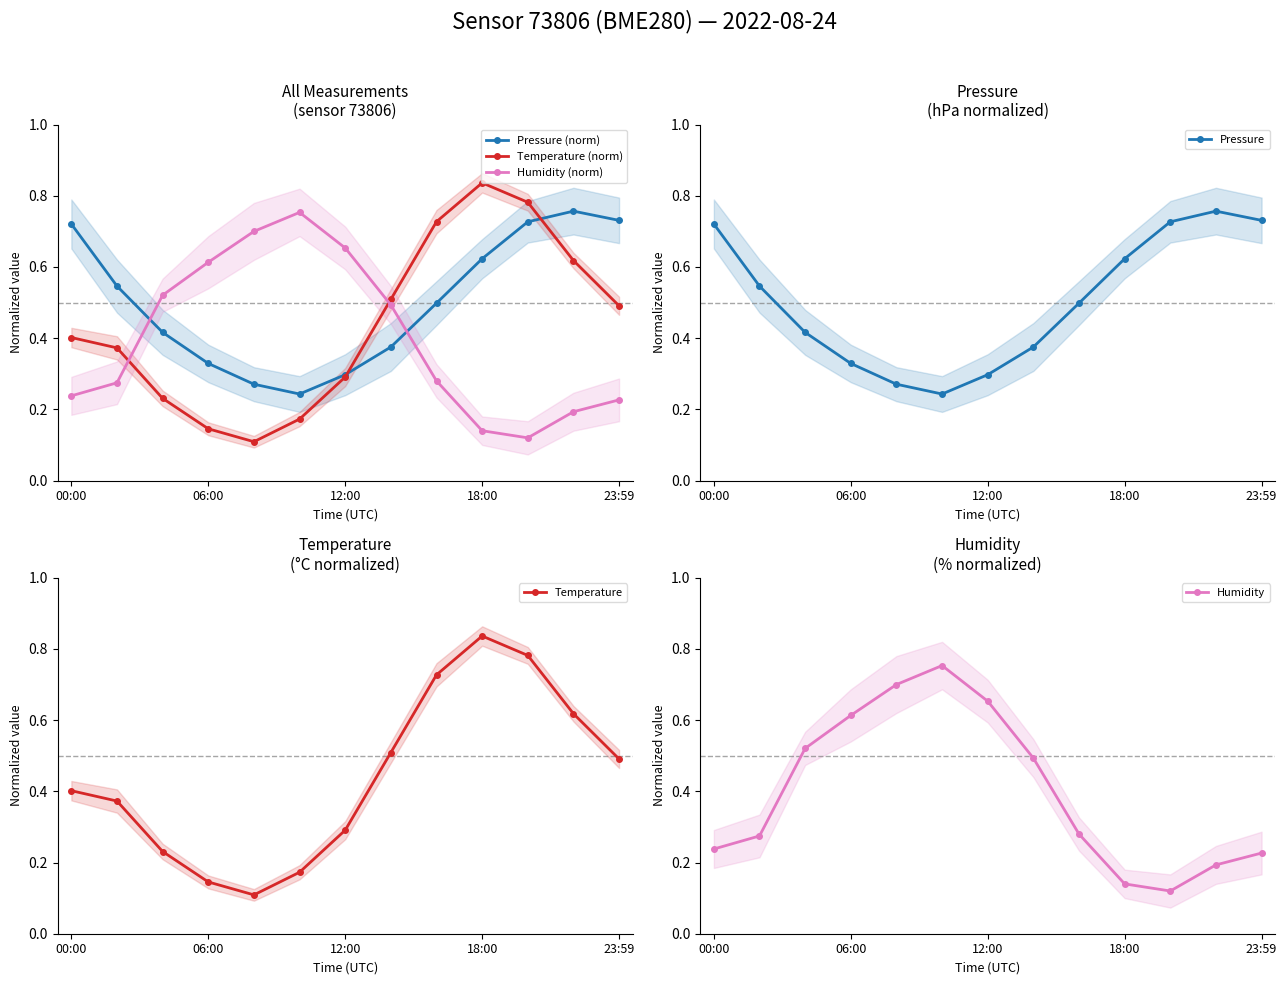

At which category is the sum across all series the highest?

10